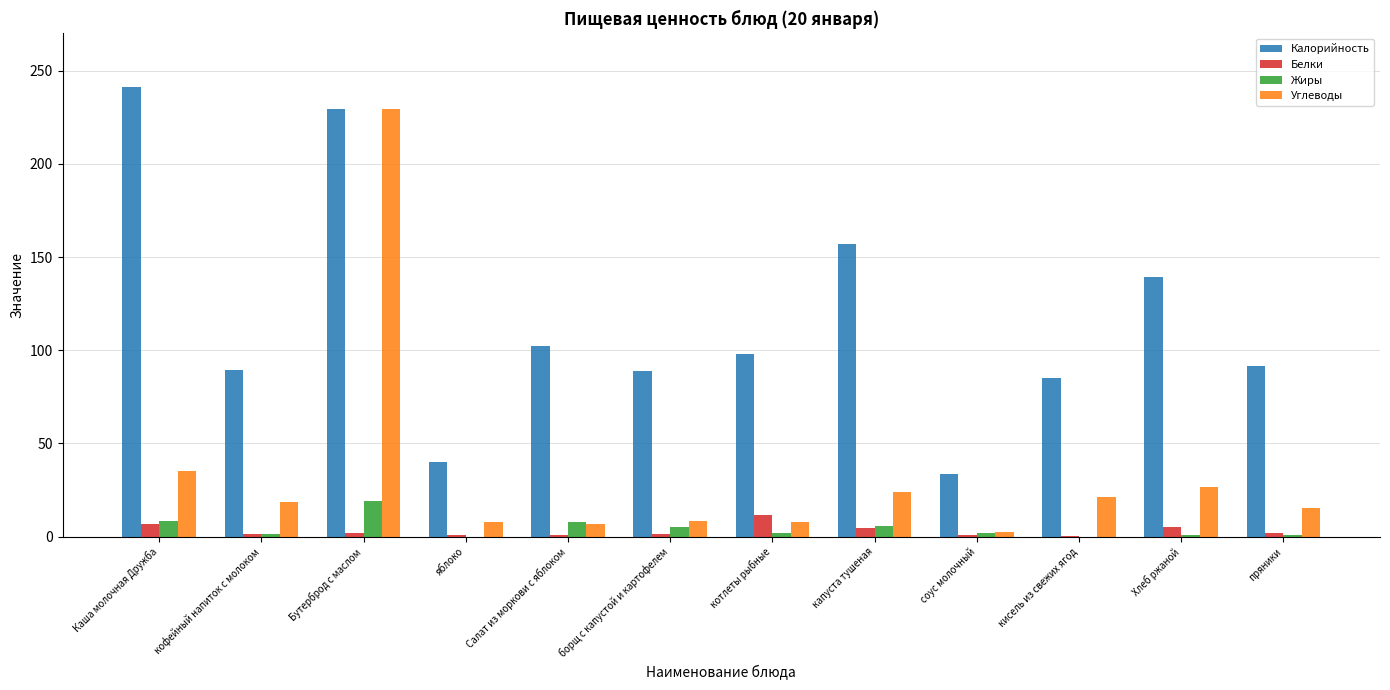

Where does the Жиры series first go above 2?

Каша молочная Дружба